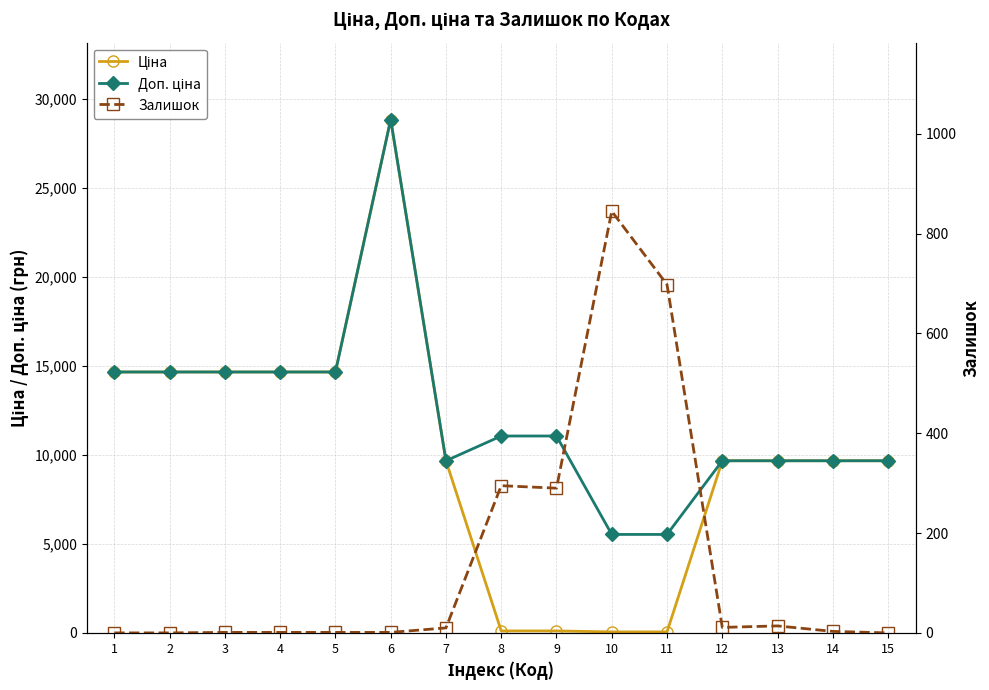

At which label does Ціна reach its peak?

6